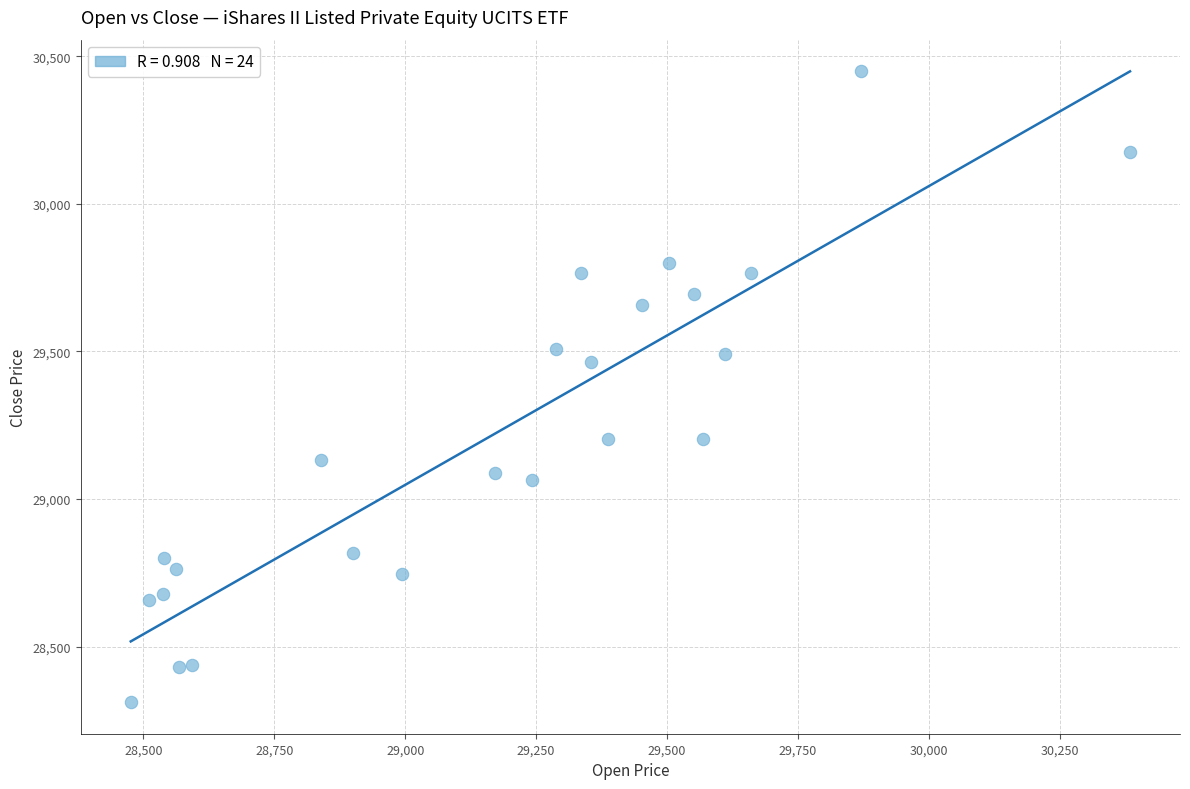

What is the range of X values (max minus min)?

1908